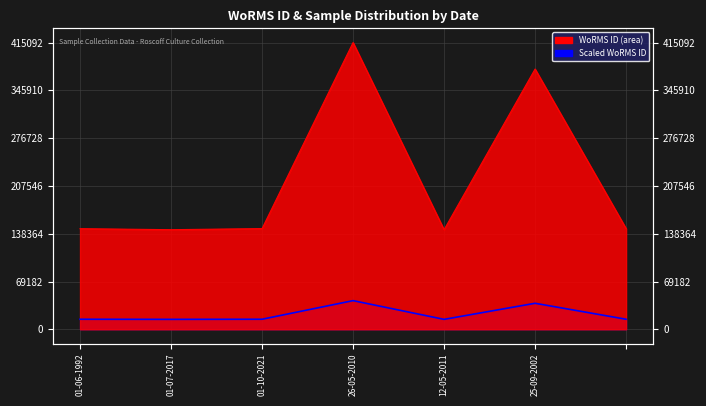

Rank the categories by value from highest to lowest.

26-05-2010, 25-09-2002, 01-10-2021, , 01-06-1992, 01-07-2017, 12-05-2011